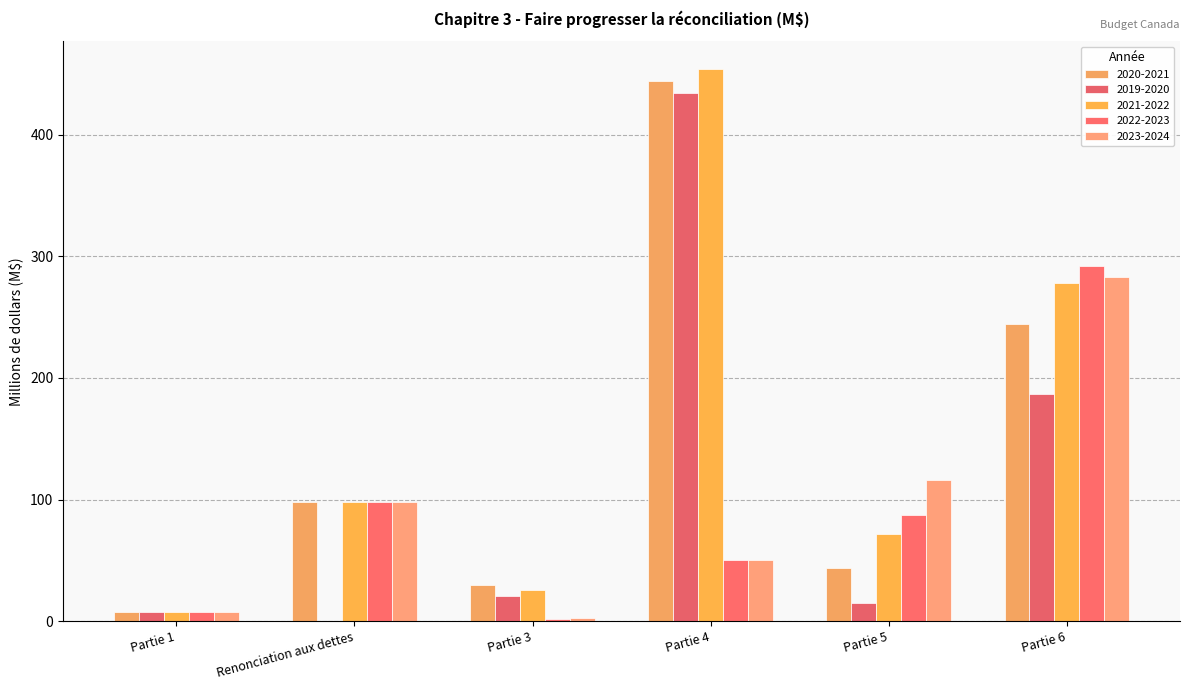

What is the difference between the second highest and minimum values in the 2019-2020 series?

187